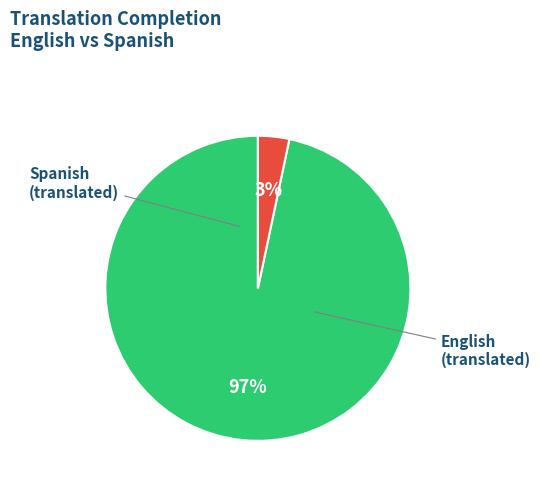

Between Spanish and English, which is larger?

English